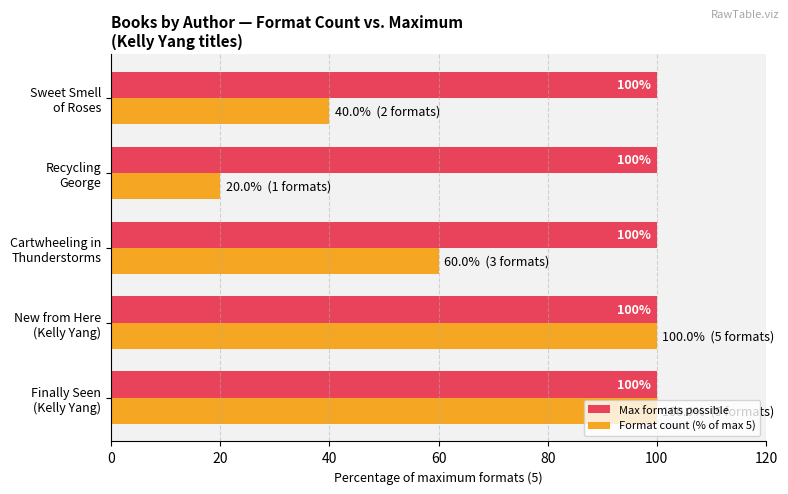

How many series are shown in this chart?

2